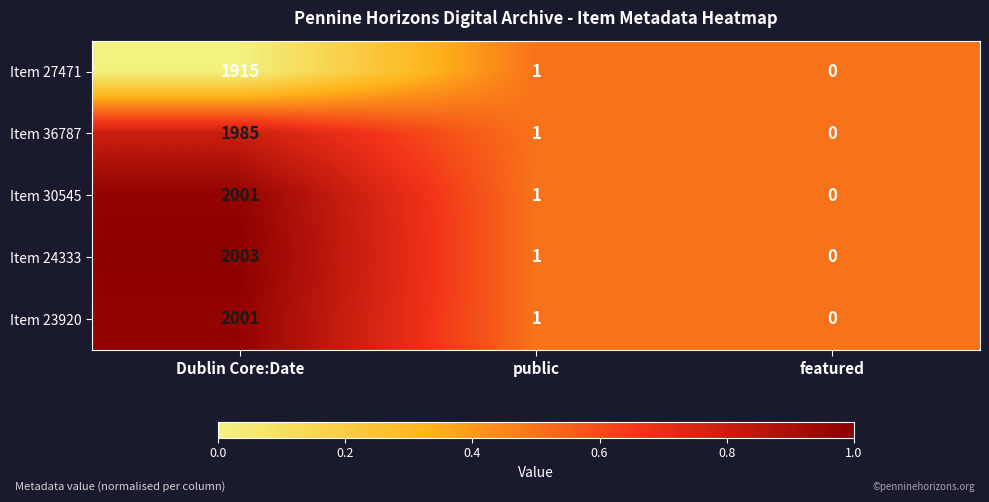

What is the total value across all series at featured?

0